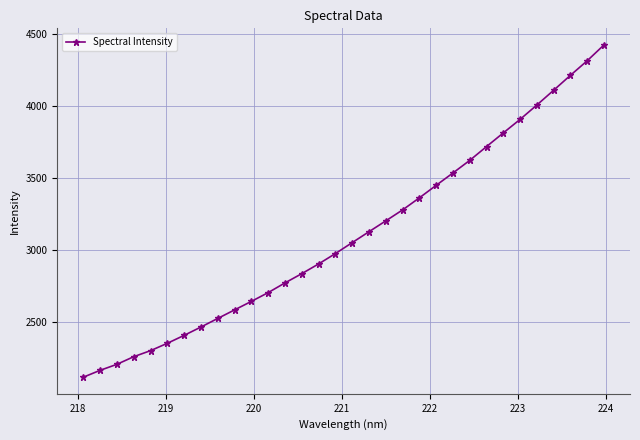

What is the value of the 11th point from the left?

2645.3